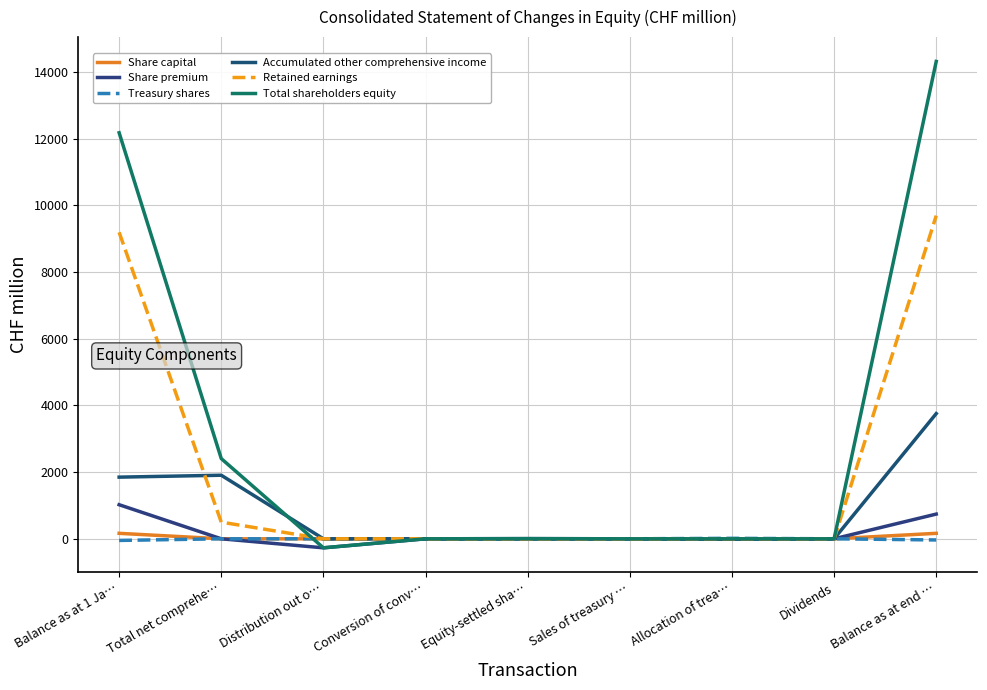

At which category does Treasury shares reach its first local peak?

Allocation of trea…